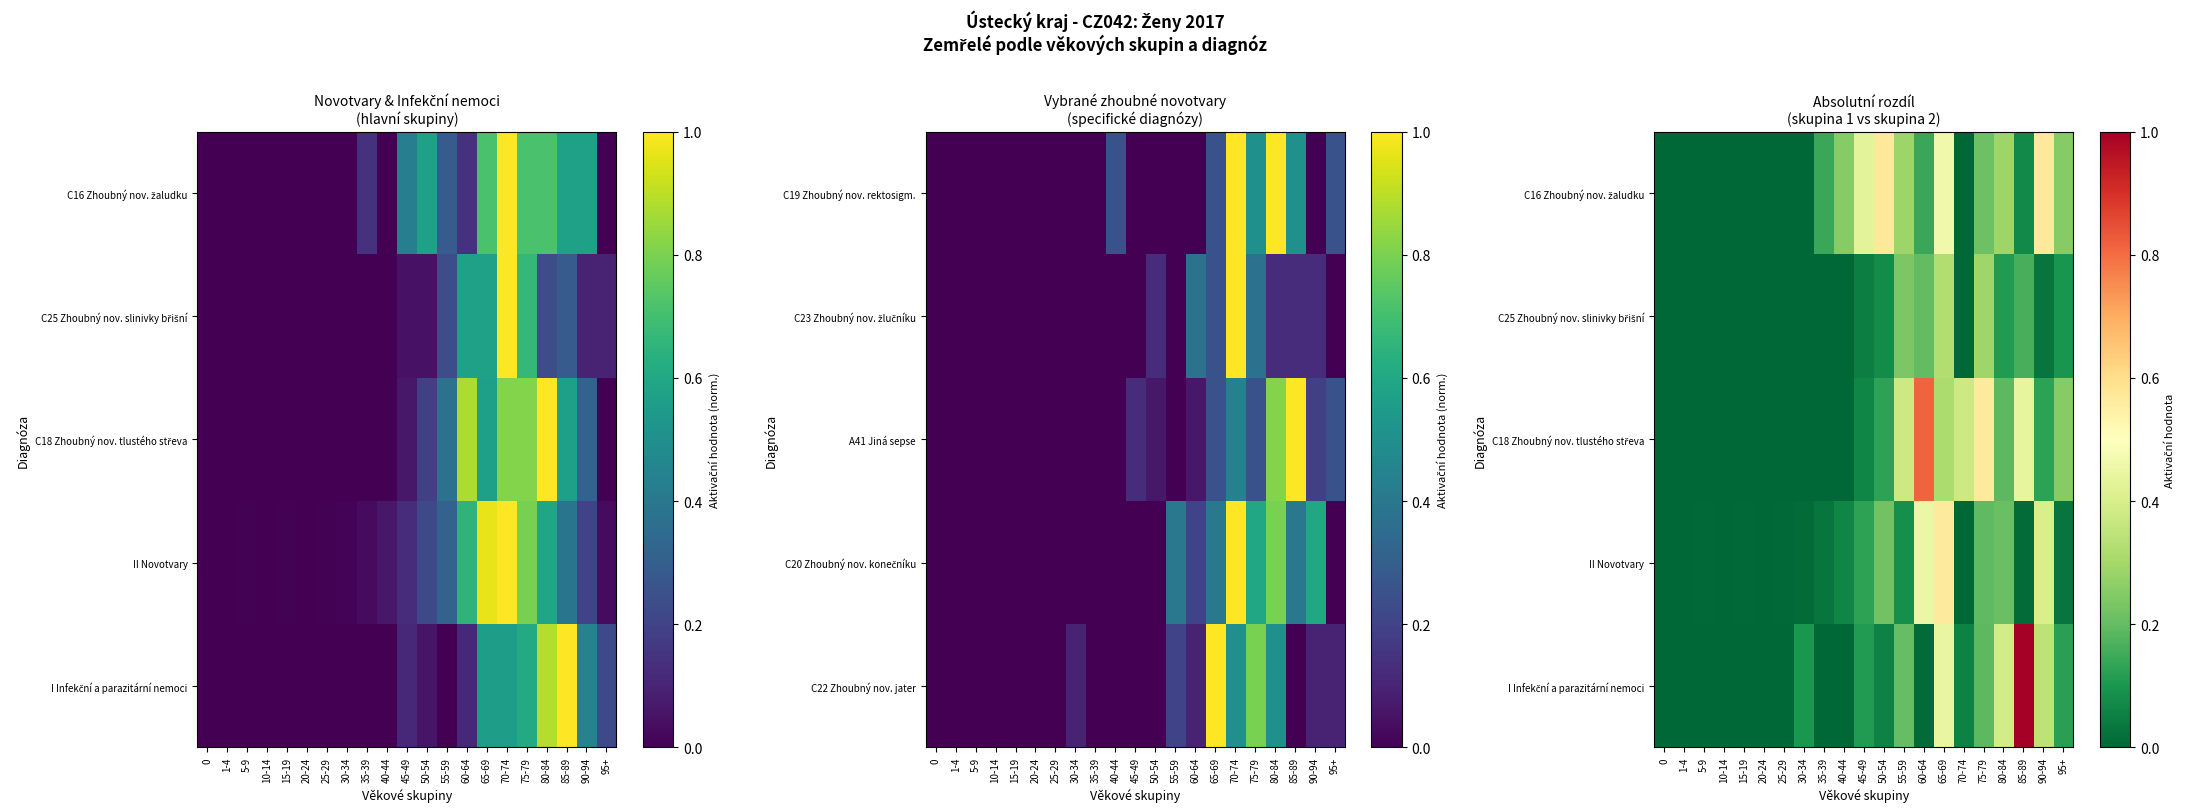

True or false: I Infekční a parazitární nemoci has a value of 0.0 at 1-4.

True